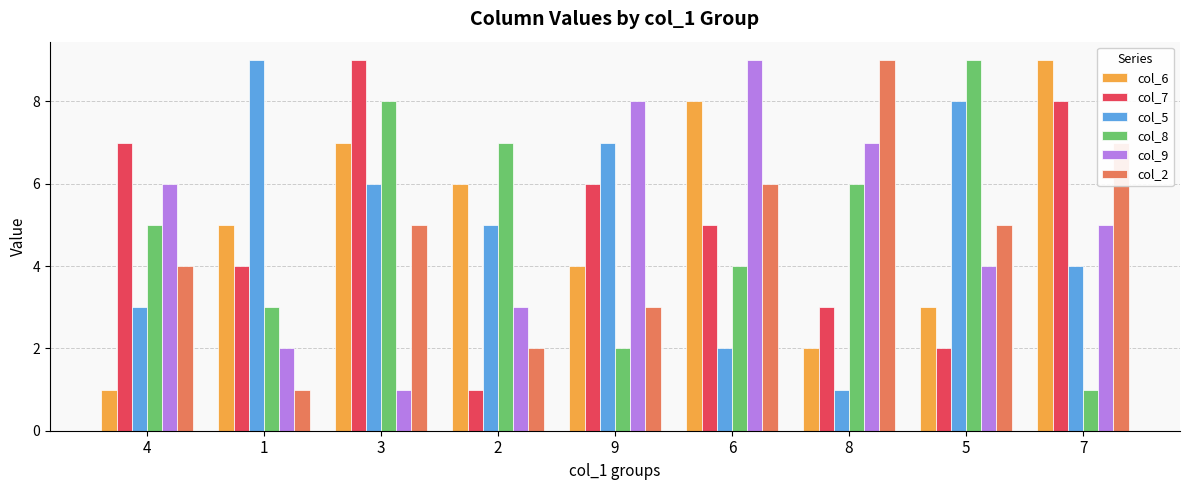

What is the difference between the highest and lowest values at 8?

8